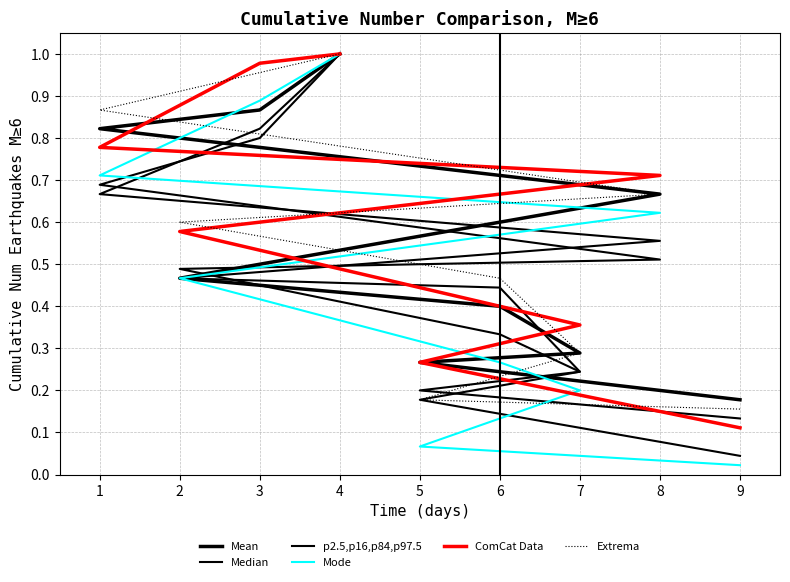

True or false: Median has a value of 1.3 at 4.

False